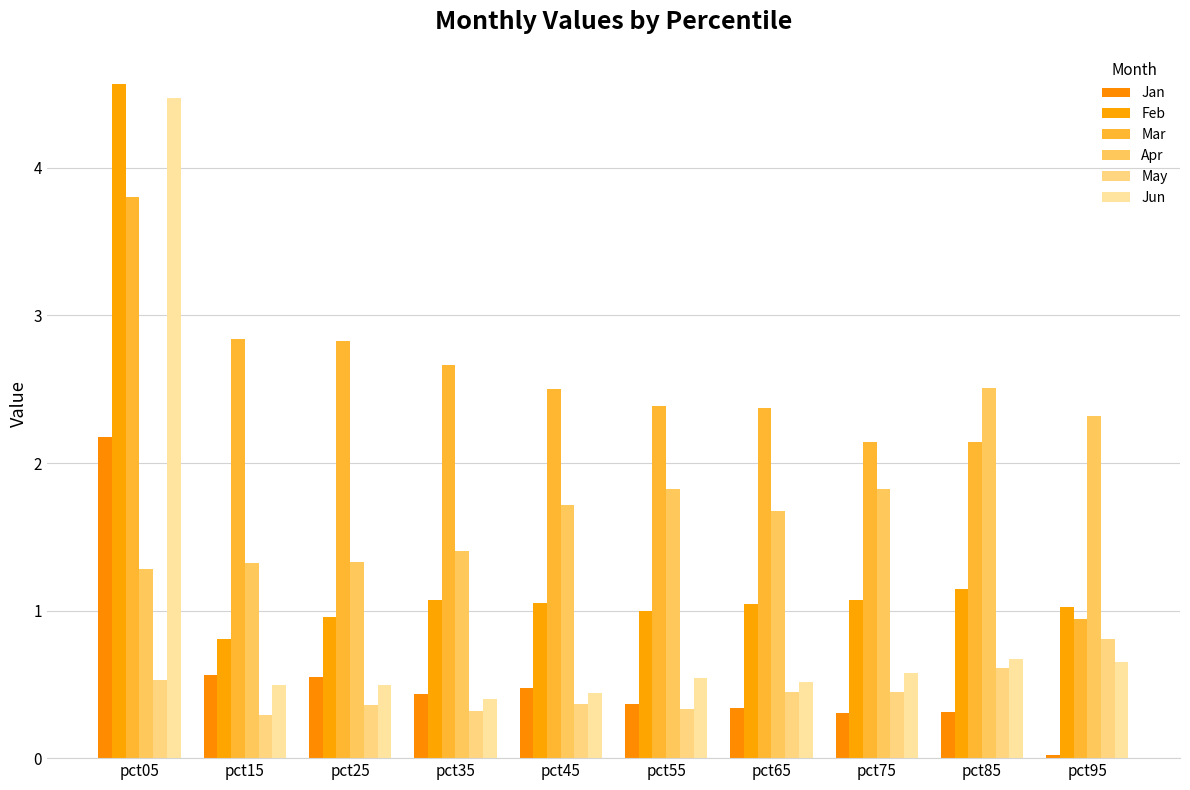

Which label corresponds to the largest value in the chart?

pct05